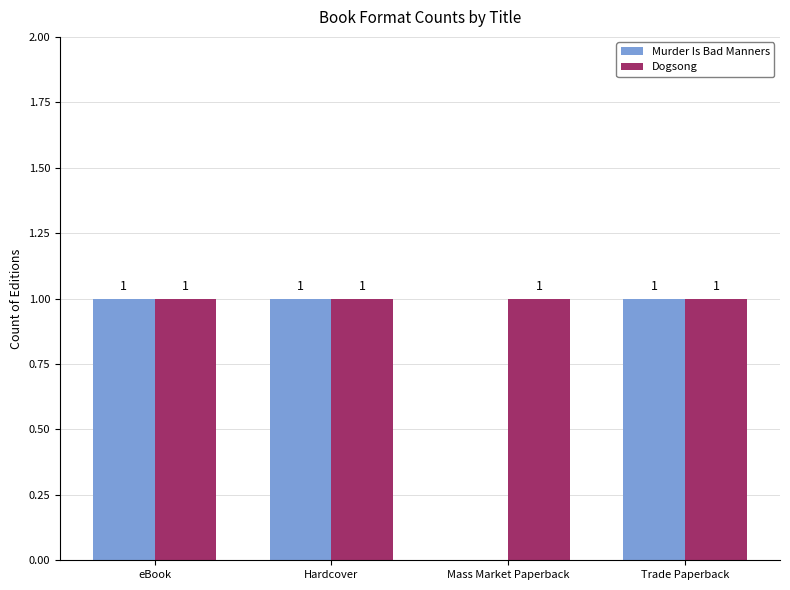

What is the greatest value displayed?

1